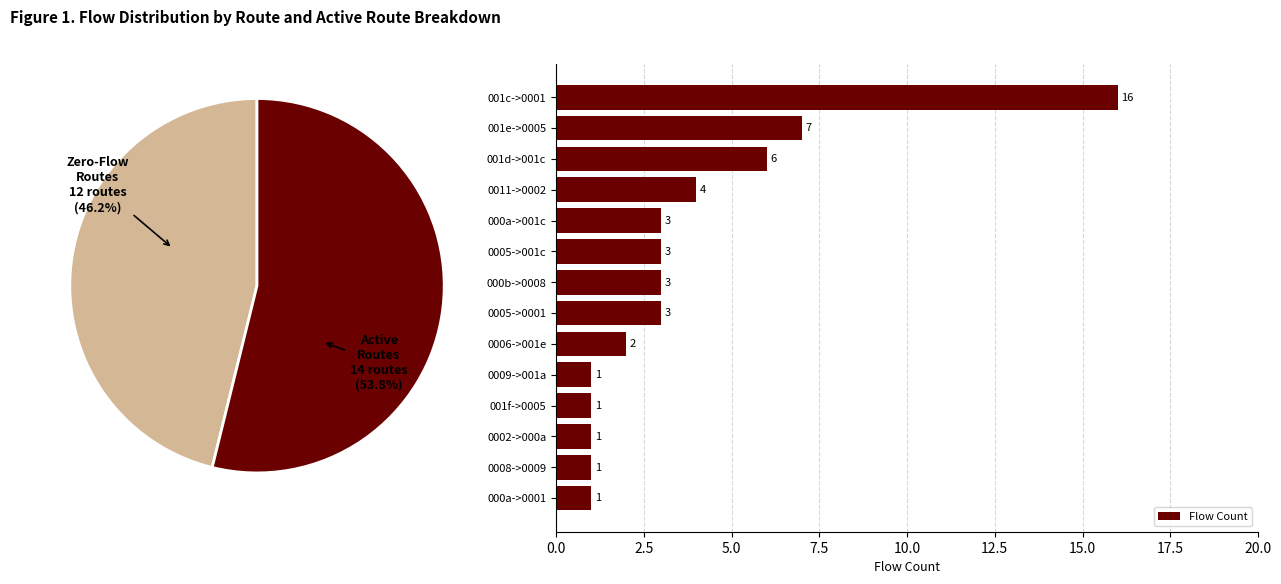

At which label is Flow Count closest to 8?

001e->0005